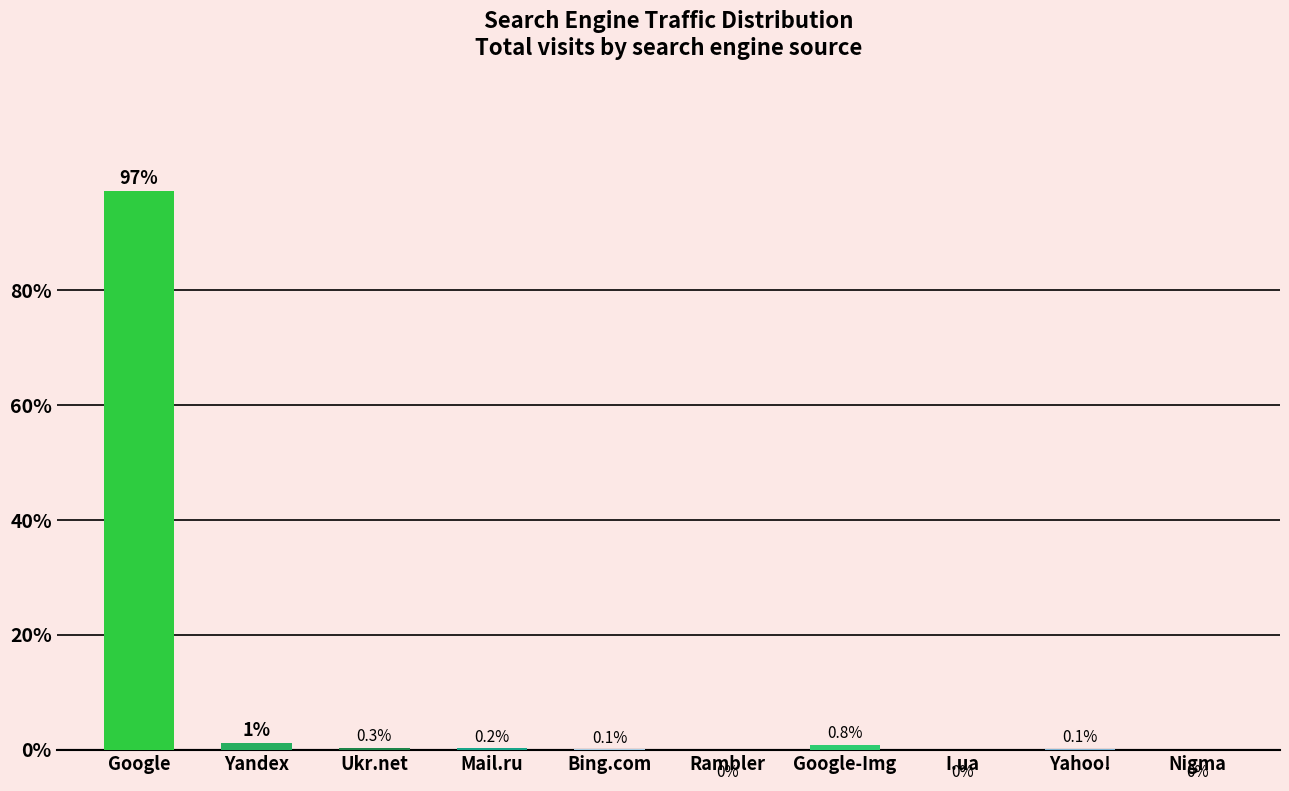

What is the maximum value shown in the chart?

97.3